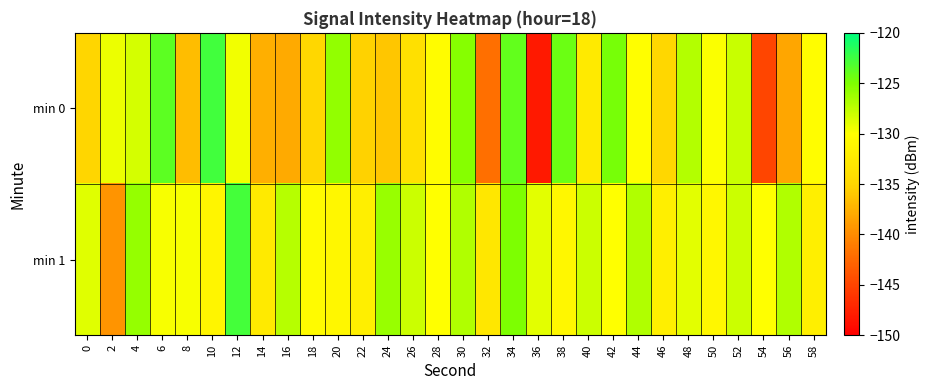

Which series has the largest total across all categories?

min 1